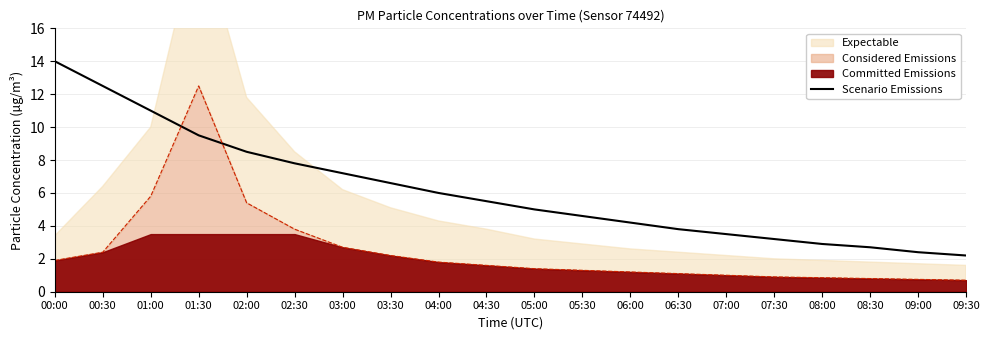

The value at 00:00 is 14.0. True or false?

True